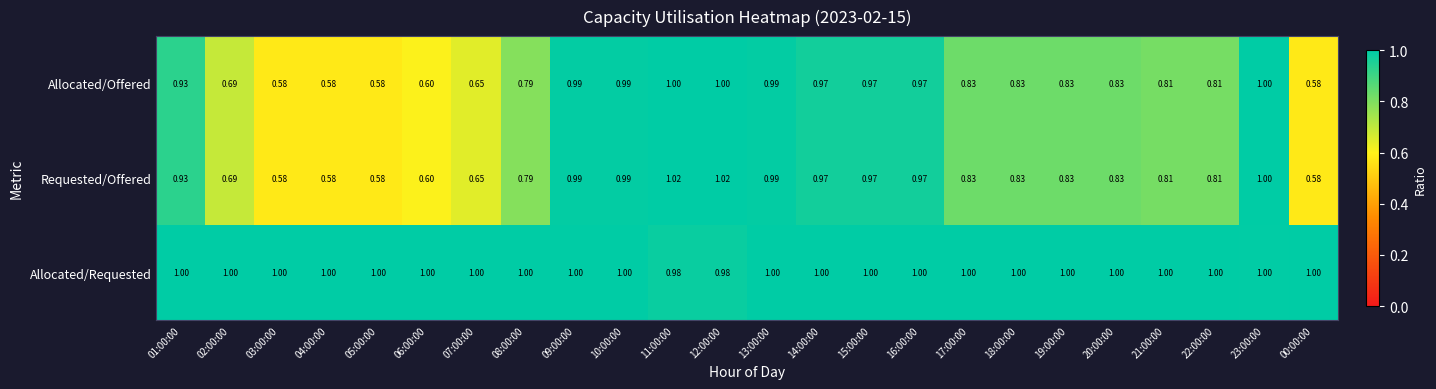

Which series changed the most between 12:00:00 and 22:00:00?

Requested/Offered